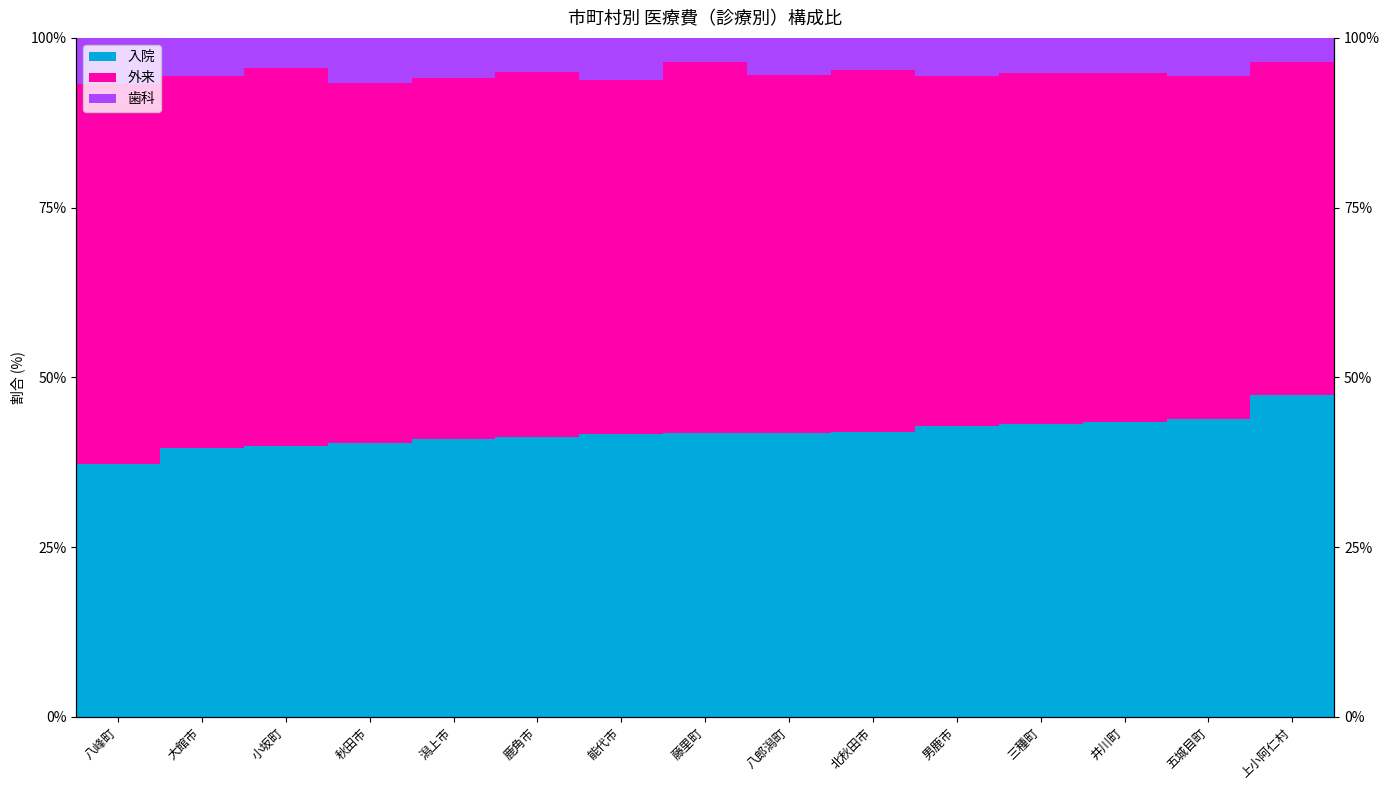

Reading left to right, list all the values displayed in this chart.

入院: 37.3	39.6	39.8	40.4	40.9	41.2	41.7	41.8	41.9	41.9	42.9	43.1	43.4	43.9	47.4
外来: 56.0	54.7	55.7	53.0	53.2	53.7	52.1	54.6	52.6	53.3	51.5	51.7	51.3	50.5	49.0
歯科: 6.8	5.7	4.4	6.7	5.9	5.1	6.3	3.6	5.5	4.8	5.7	5.2	5.2	5.6	3.6